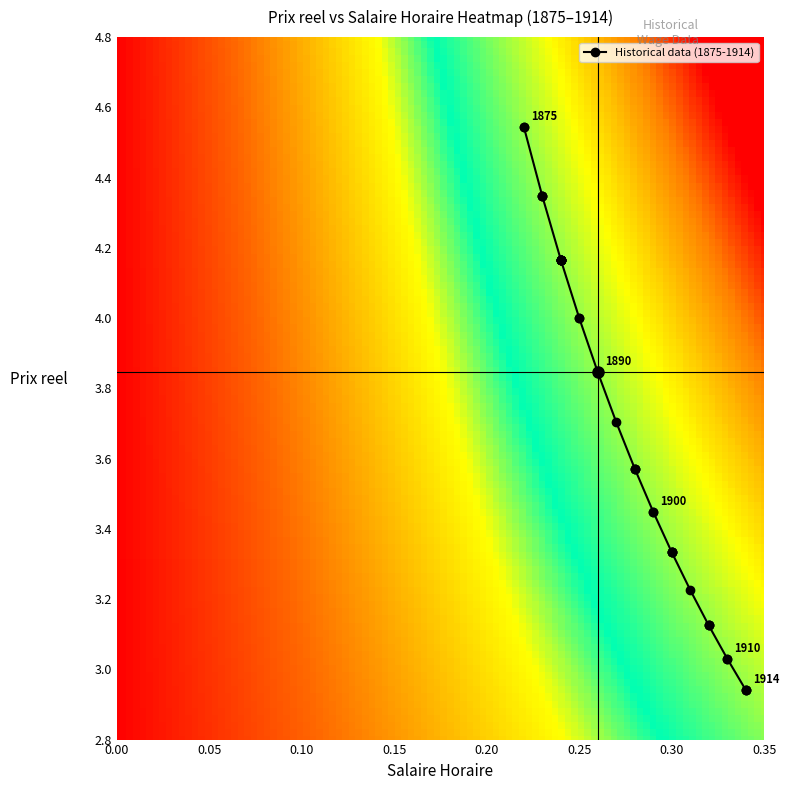

What is the minimum value shown in the chart?

2.9